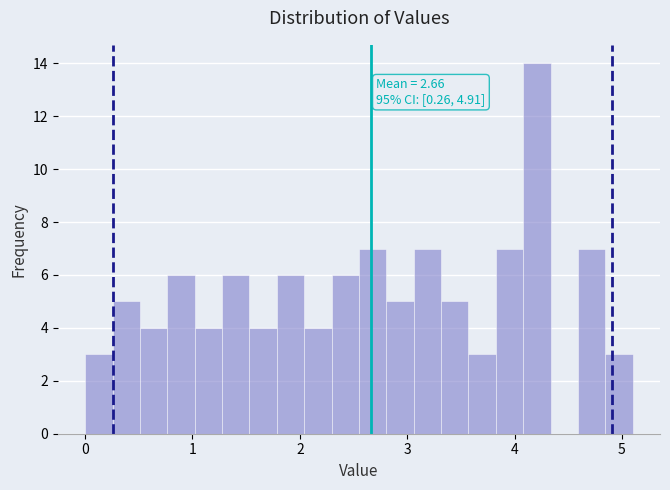

Around what value on the x-axis is the tallest bar? Give the approximate position of its centre, as read against the axis.

4.2